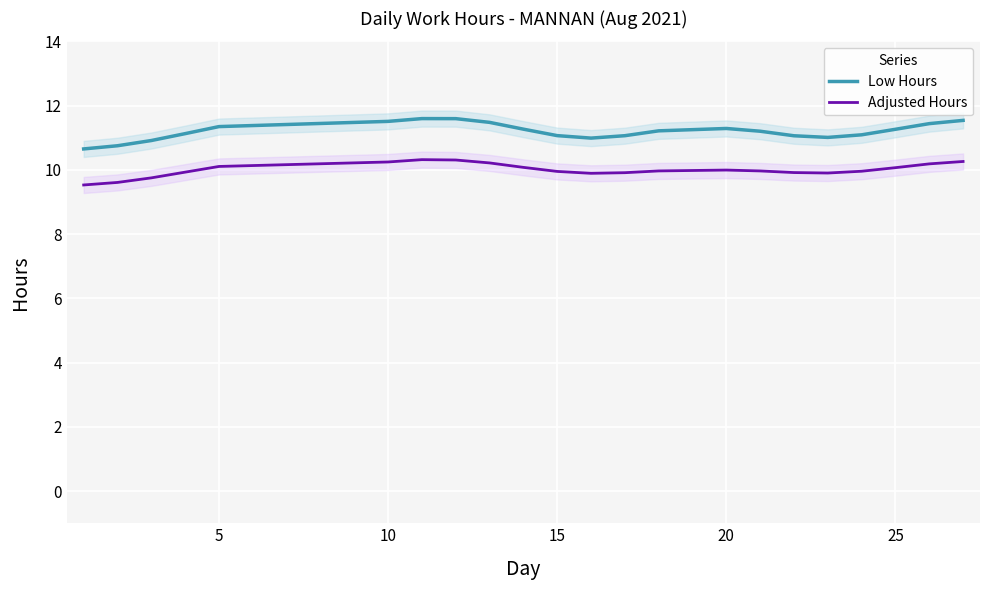

Is the value of Low Hours at 20 greater than the value of Adjusted Hours at 15?

Yes